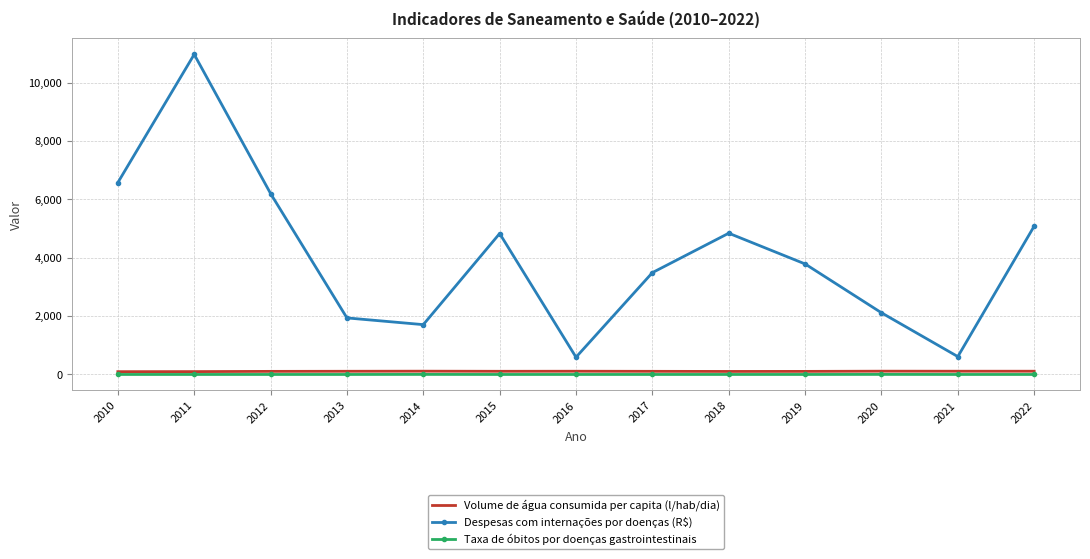

What is the greatest value displayed?

10972.6